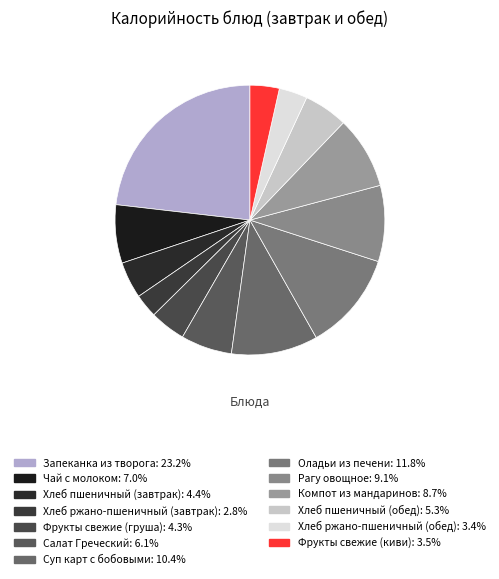

To the nearest percent, what is the average slice percentage?

8%